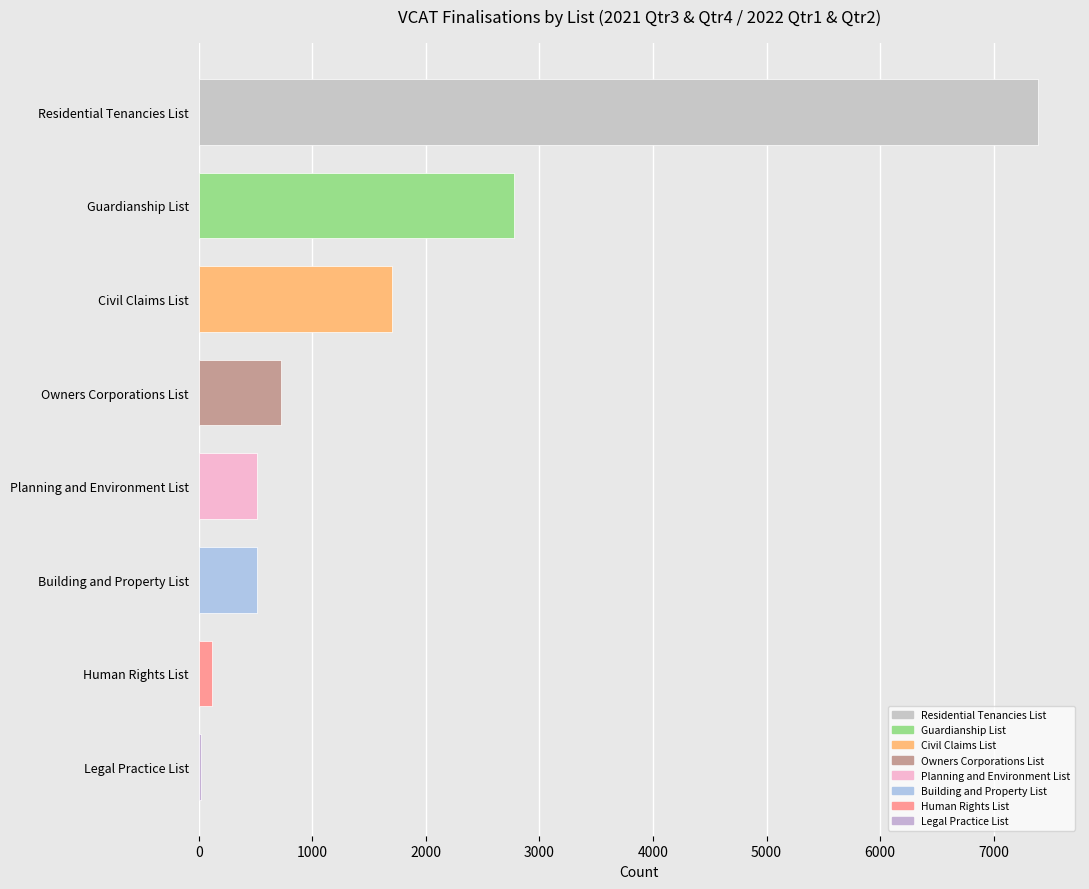

What is the change in value from Owners Corporations List to Planning and Environment List?

-206